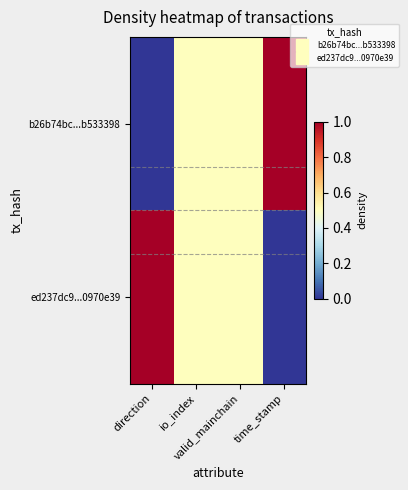

Reading left to right, what are all the values shown in this chart?

b26b74bc...b533398: direction=0.0	io_index=0.5	valid_mainchain=0.5	time_stamp=1.0
ed237dc9...0970e39: direction=1.0	io_index=0.5	valid_mainchain=0.5	time_stamp=0.0